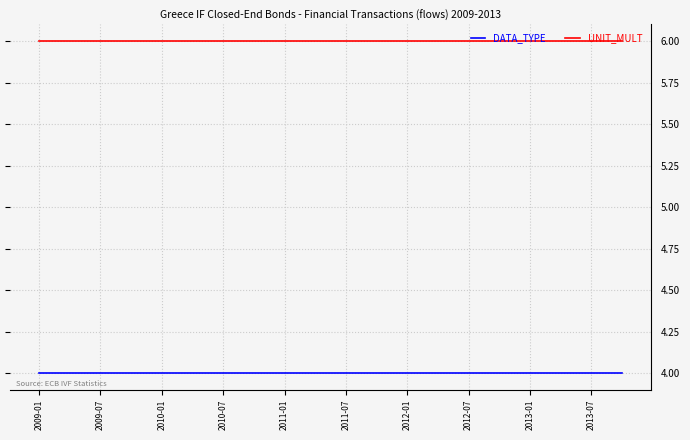

True or false: DATA_TYPE and UNIT_MULT cross at least once.

False